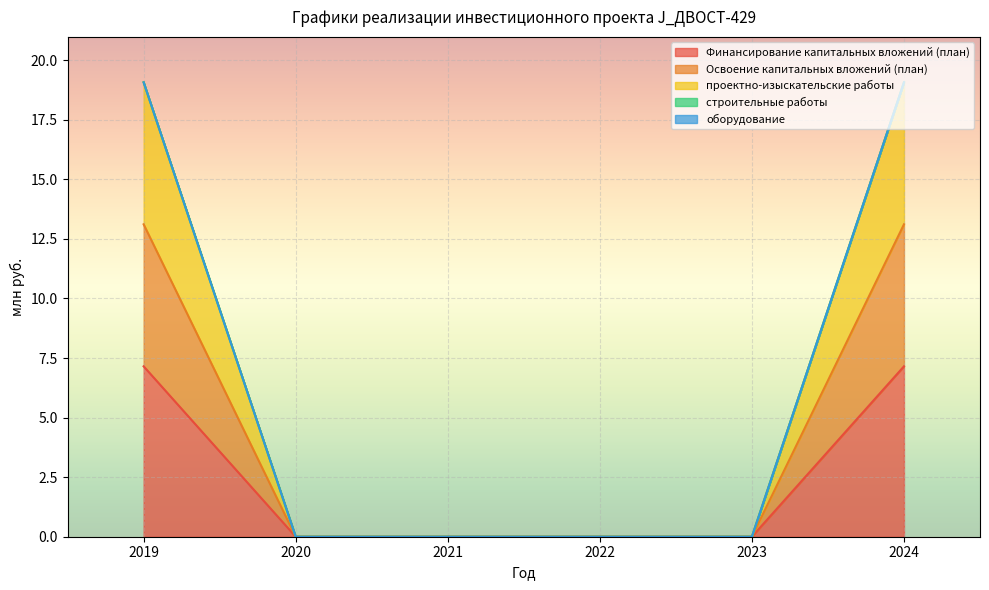

True or false: Финансирование капитальных вложений (план) has a value of 5.6 at 2024.

False